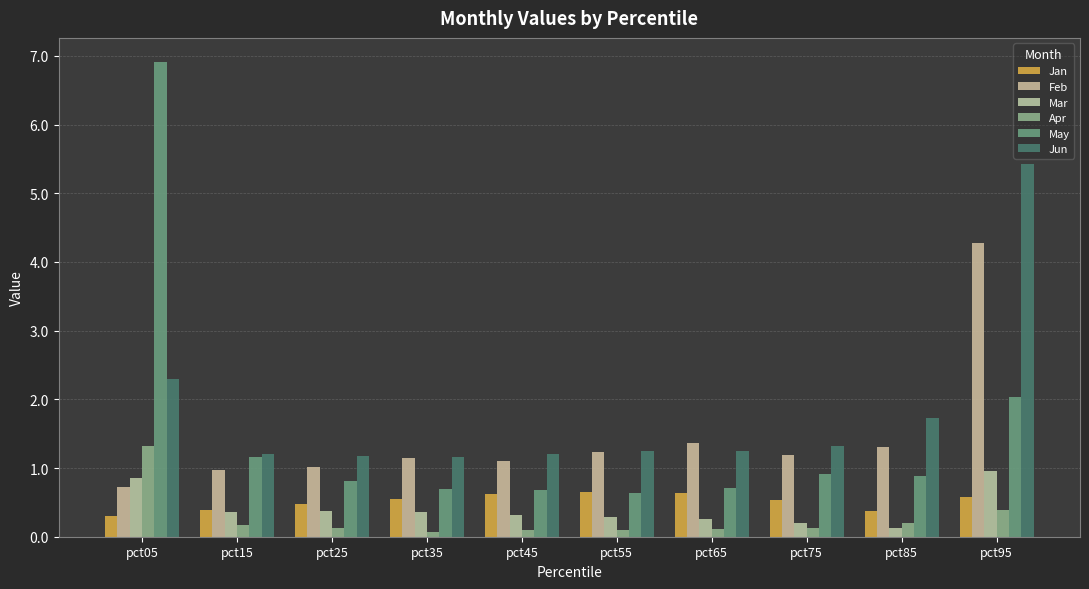

What is the value of the Jun bar at the 3rd from the left?

1.2